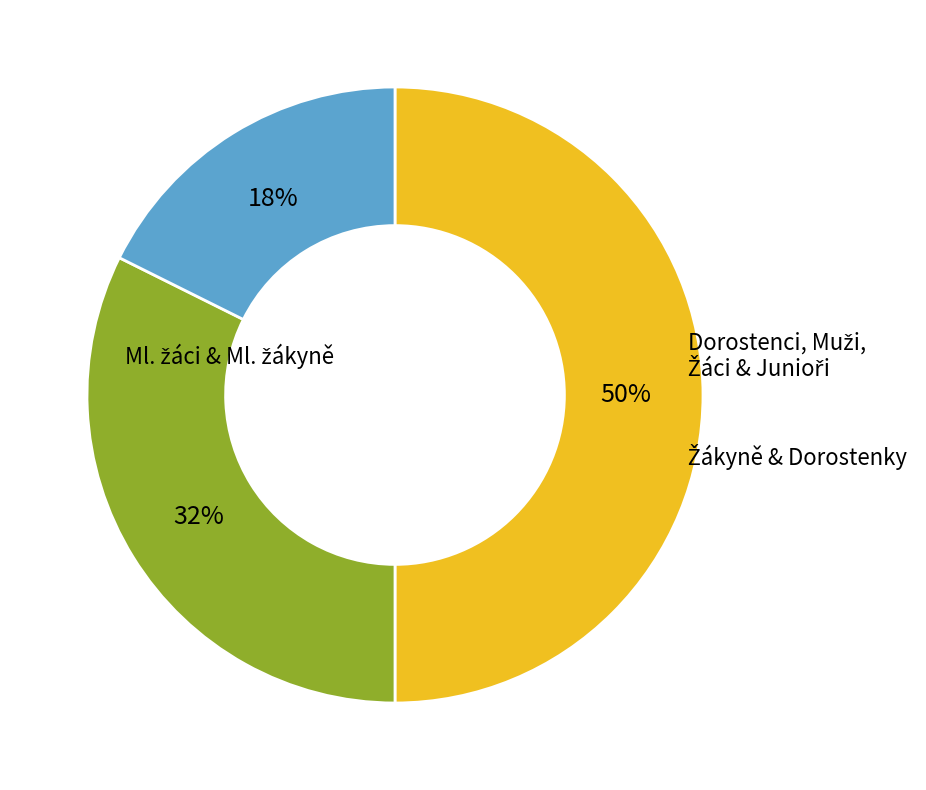

How many segments does this pie chart have?

3